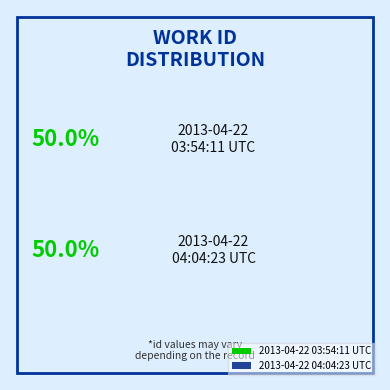

To the nearest percent, what is the combined percentage of 2013-04-22 03:54:11 UTC and 2013-04-22 04:04:23 UTC?

100%